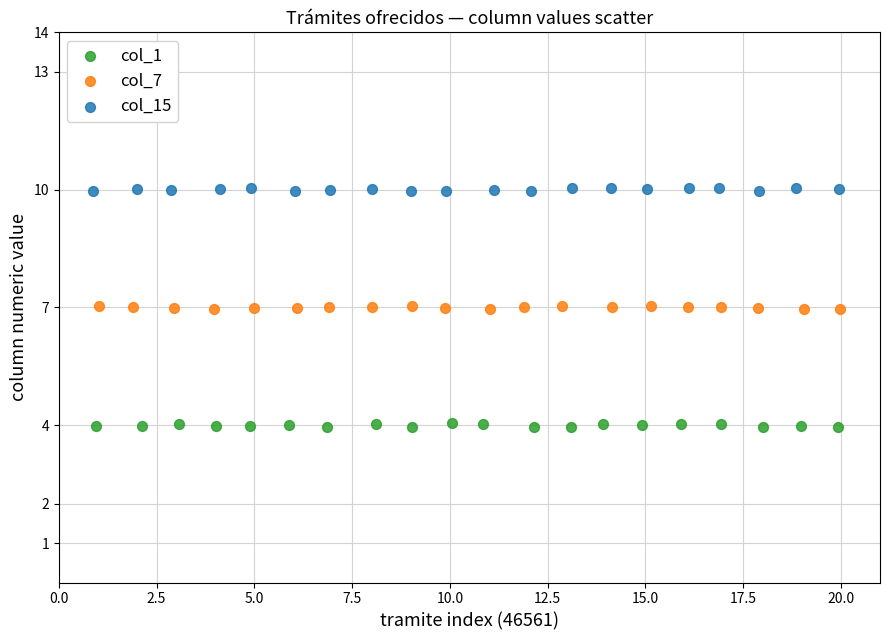

Which series reaches the minimum Y coordinate?

col_1